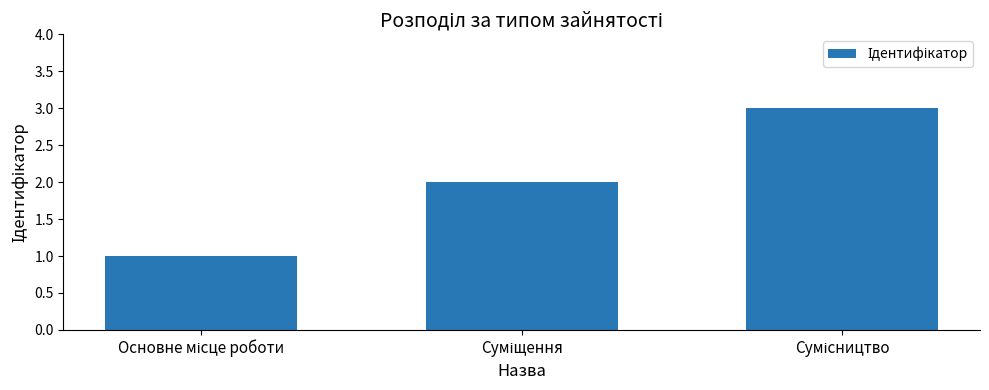

What is the greatest value displayed?

3